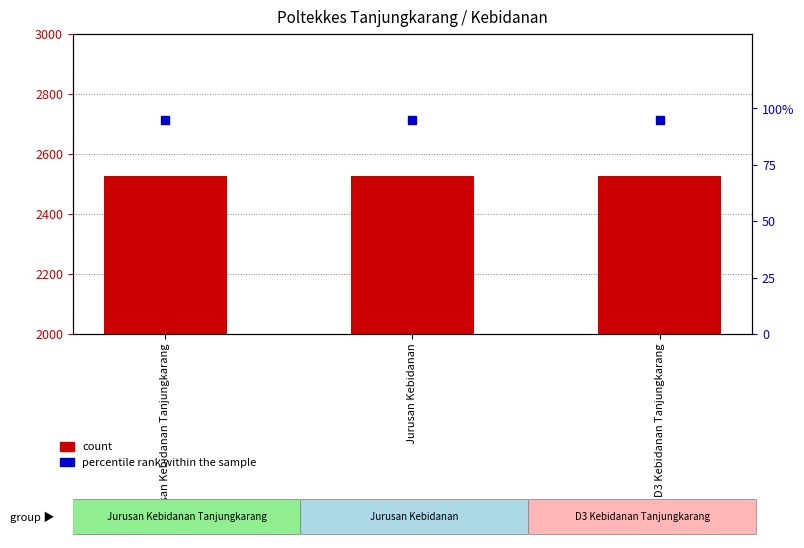

Which series contains the lowest Y value?

percentile rank within the sample